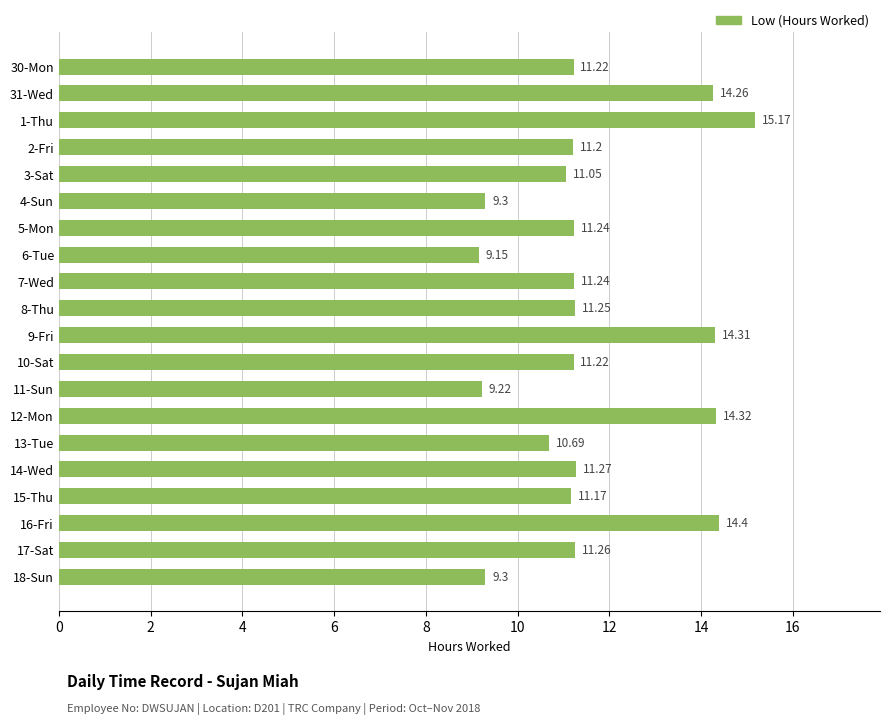

What is the sum of all values?

232.2